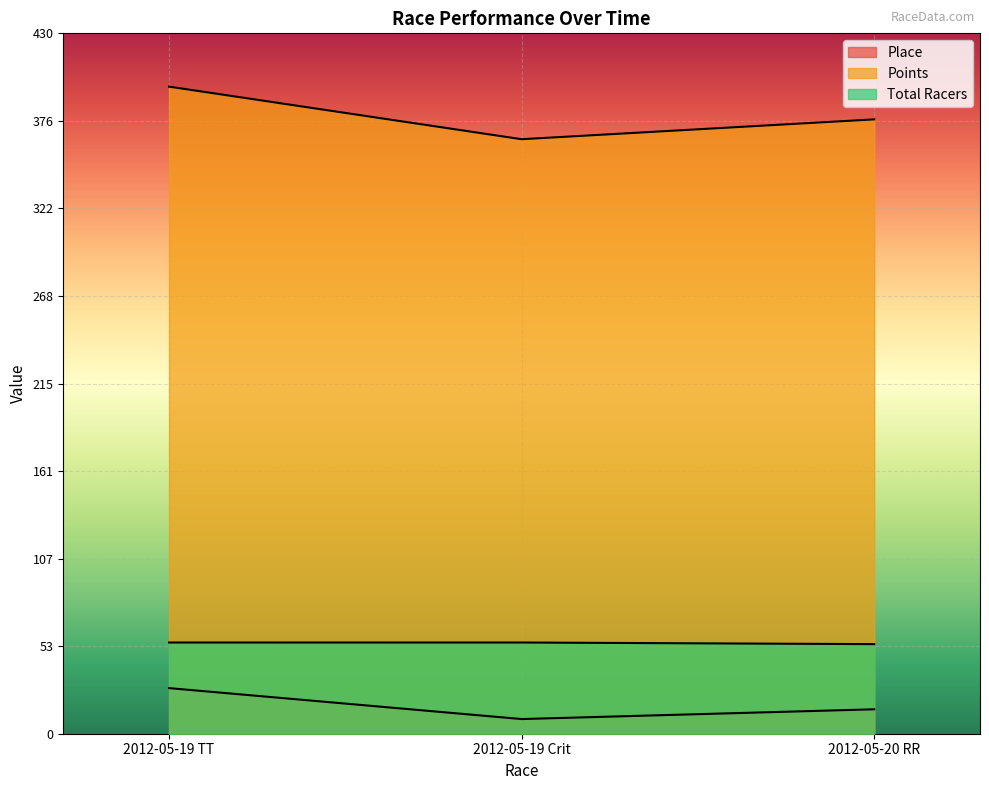

Where does the Place series first go above 15?

2012-05-19 TT